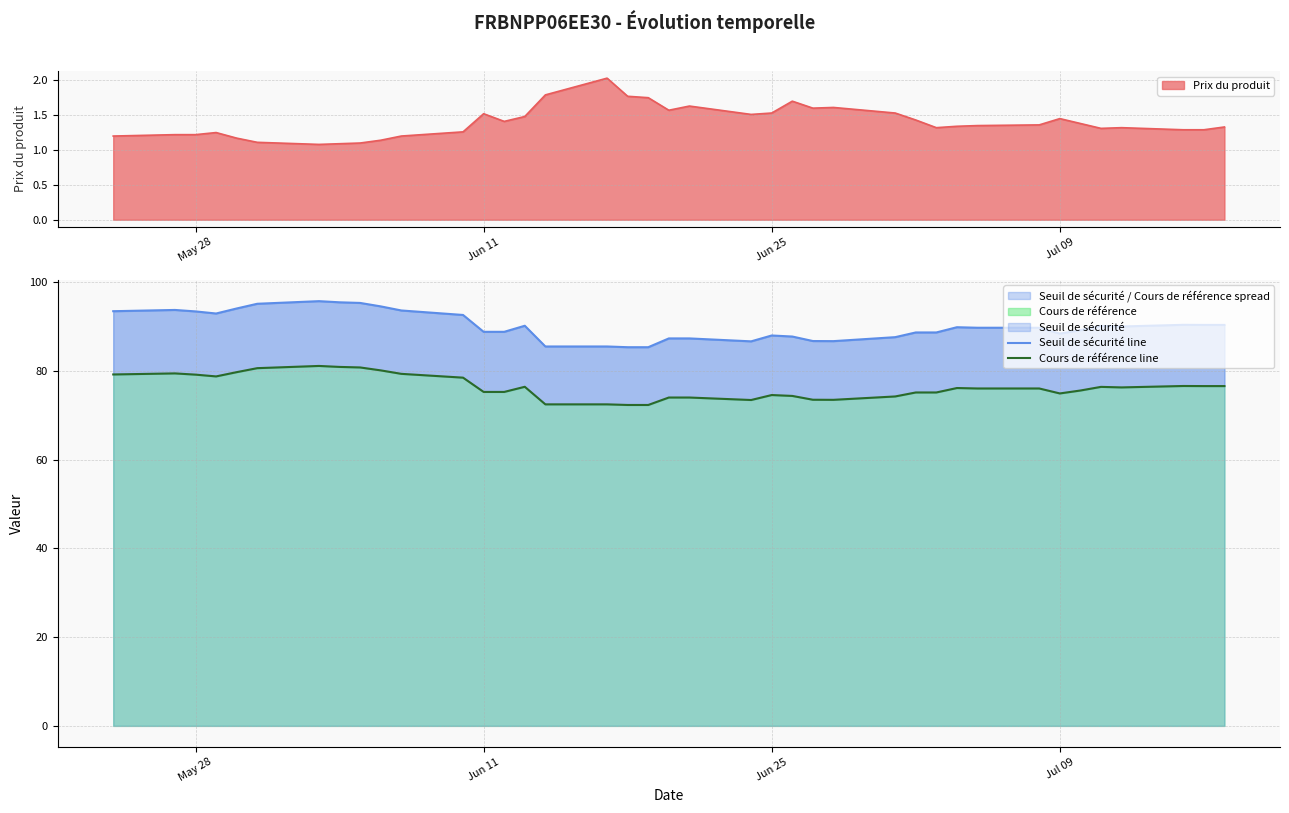

Where does the Seuil de sécurité line series first go above 89?

May 28